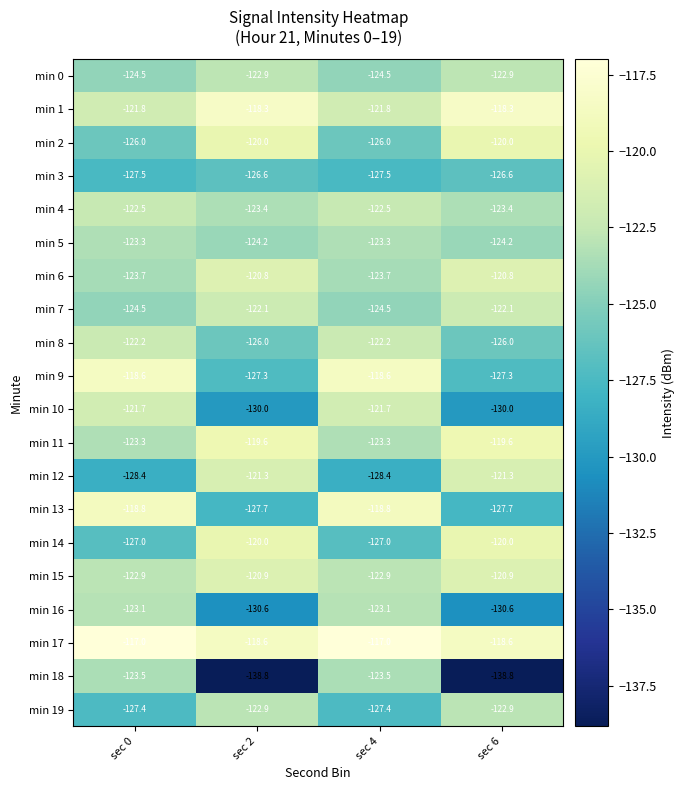

What is the approximate value of min 1 at sec 6?

-118.3